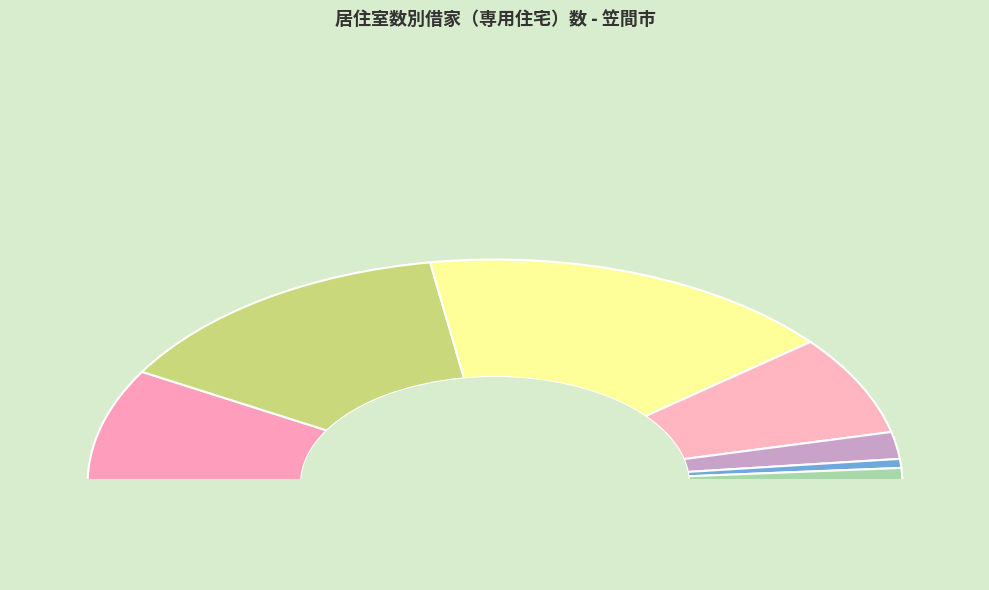

What is the smallest slice in the pie chart?

06_６室